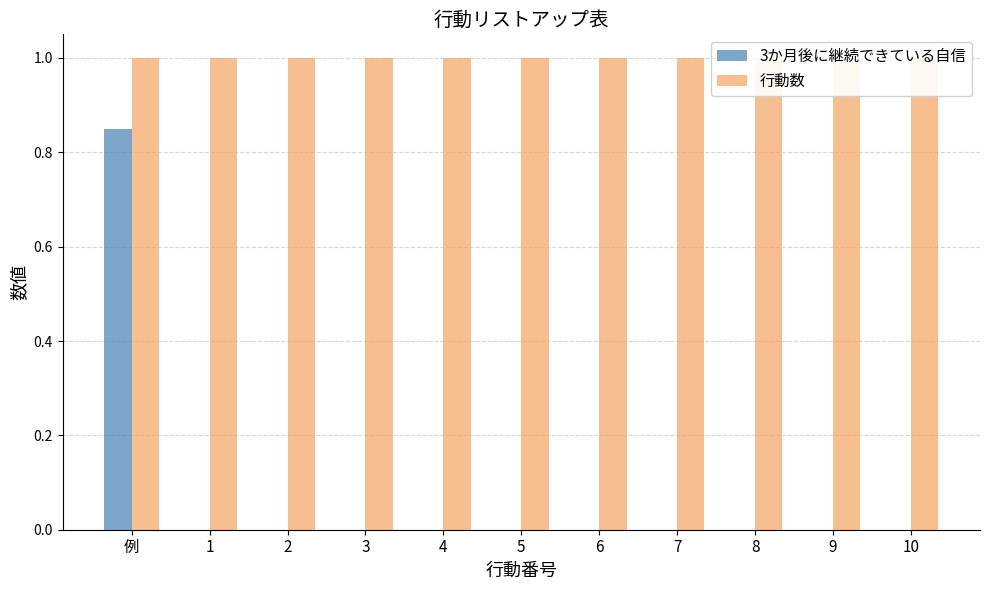

At which label does 行動数 reach its peak?

例